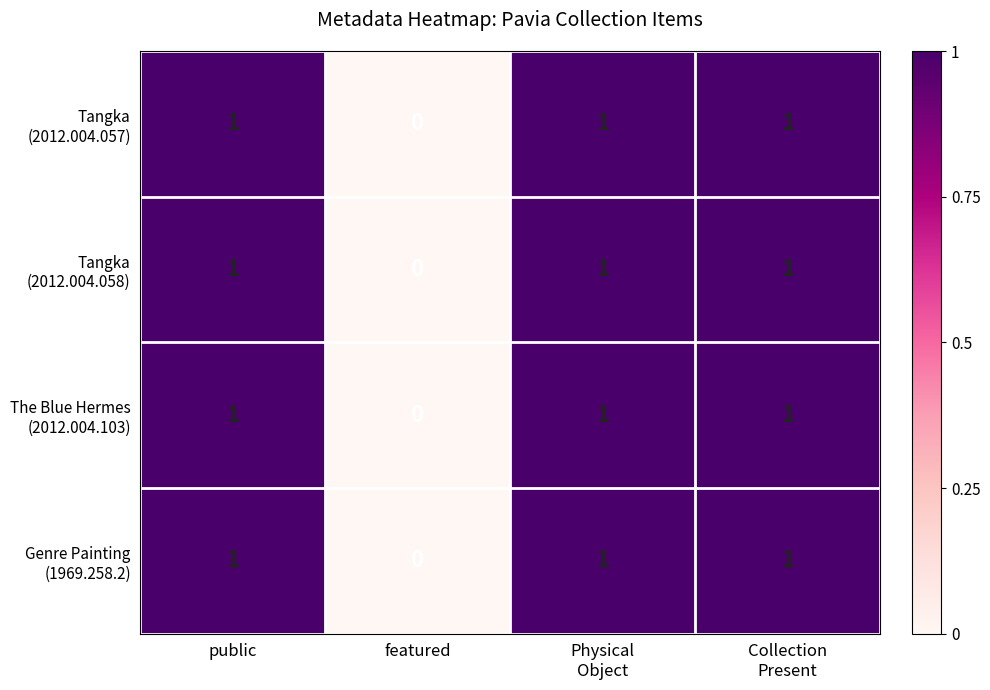

What is the maximum value shown in the chart?

1